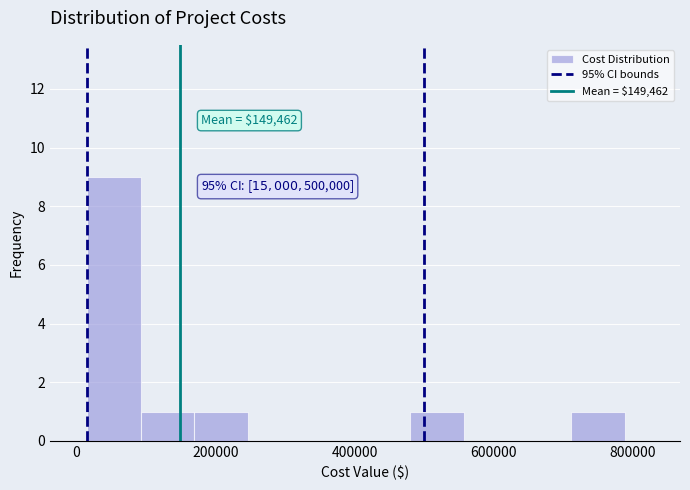

Read against the x-axis, roughly where is the centre of the tallest bar?

60000